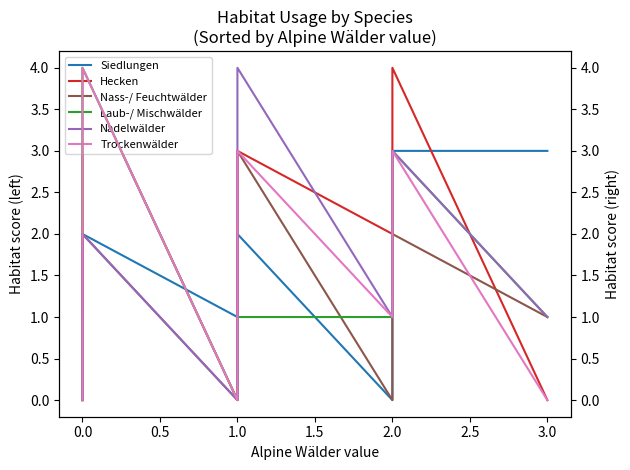

How many positive values does the Nadelwälder series have?

9